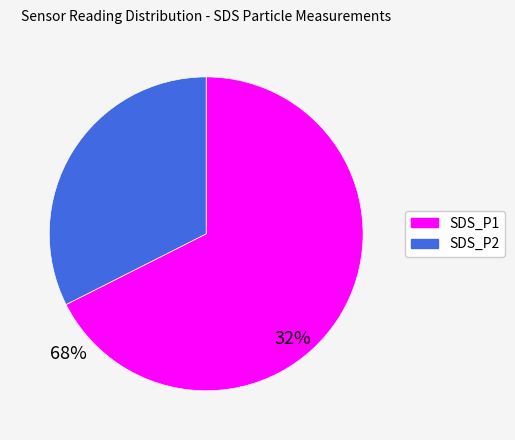

Which has a higher value, SDS_P2 or SDS_P1?

SDS_P1